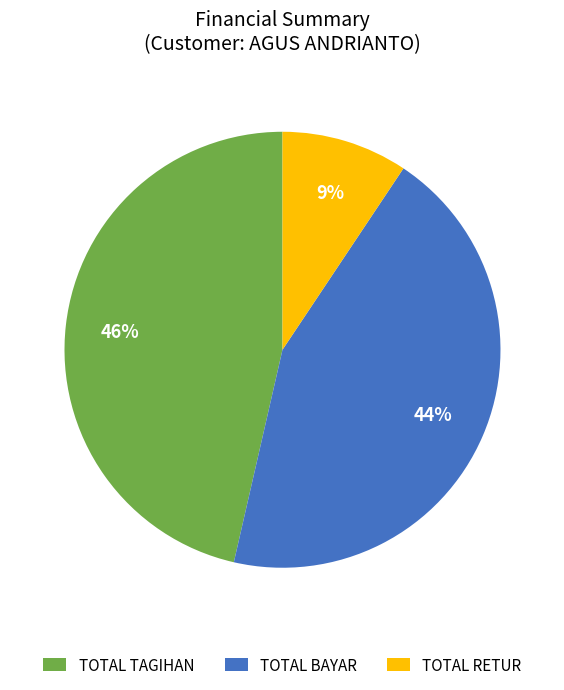

Which category has the smallest portion of the pie?

TOTAL RETUR